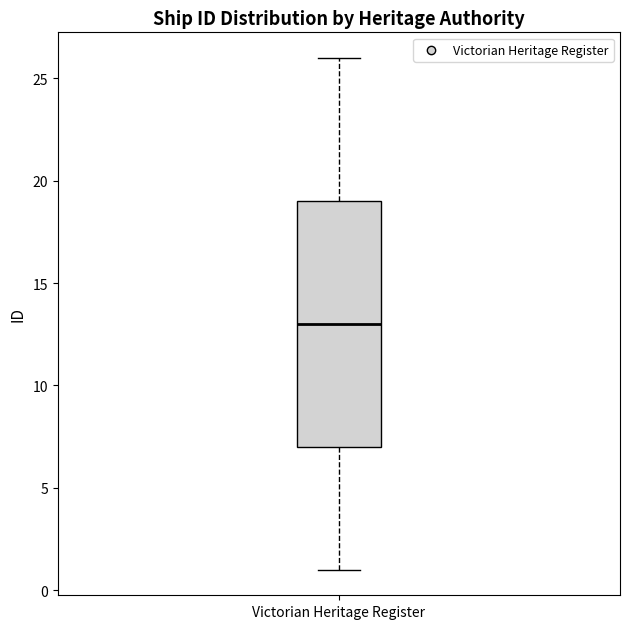

Transcribe this box plot: give where the median line is, the range the box spans, and where the two whiskers end, as read against the y-axis. The values are not printed on the chart, so give them approximately, as read against the axis.

median 13, box 7 to 19, whiskers 1 to 26